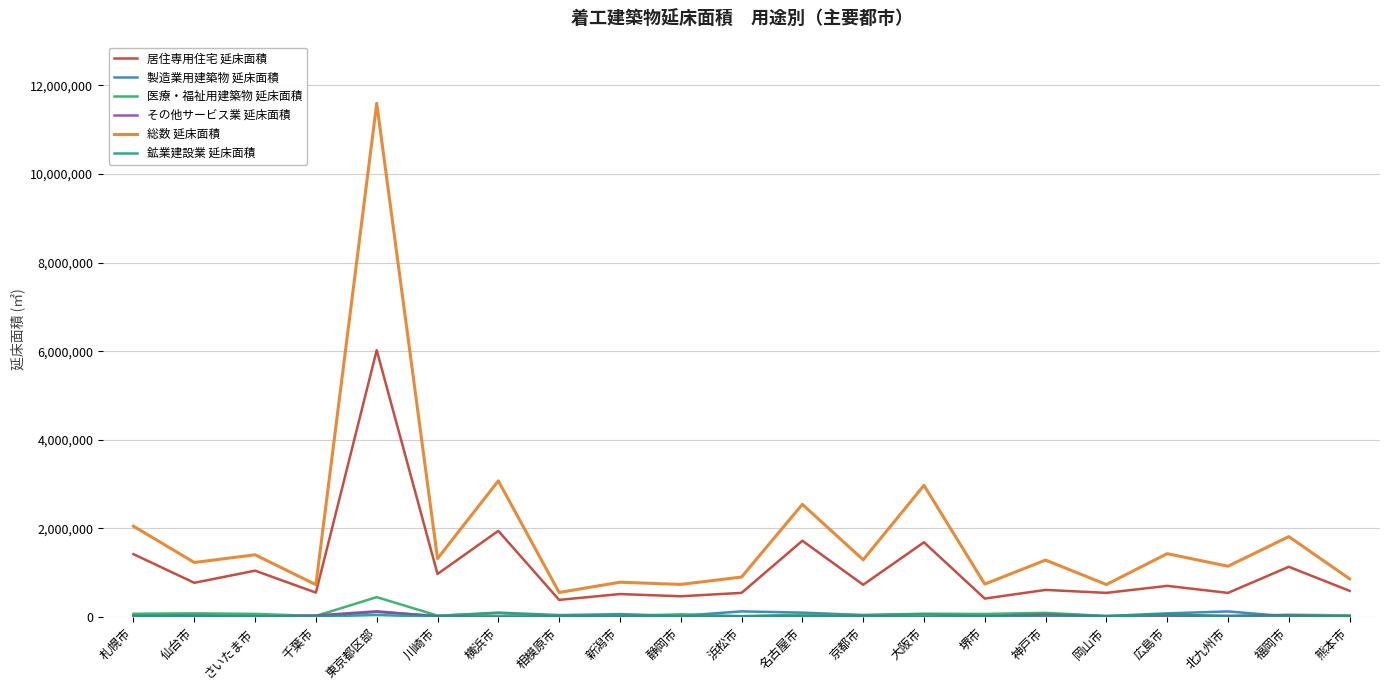

Where is 居住専用住宅 延床面積 nearest to the value 3202338?

横浜市